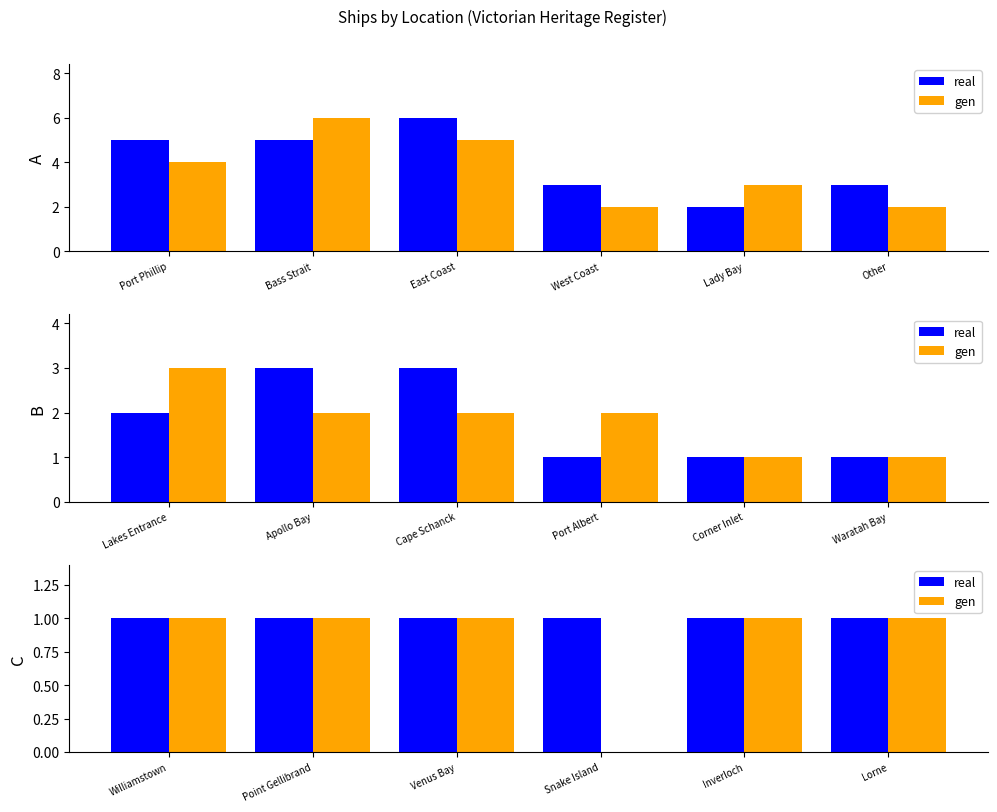

Which series has the widest spread of values?

gen